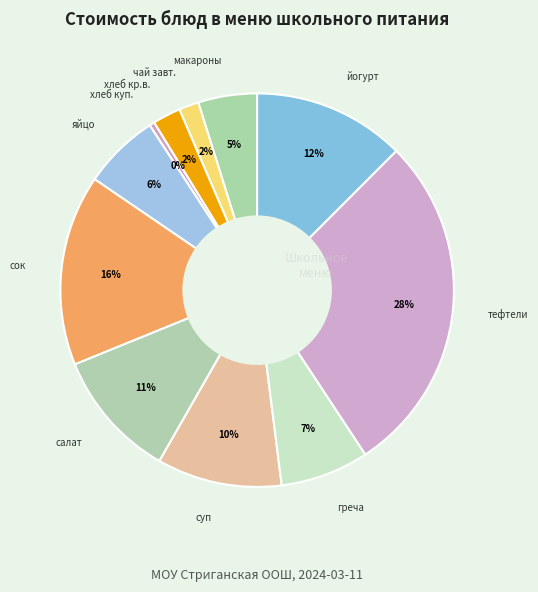

Which category has the biggest portion of the pie?

тефтели мясные